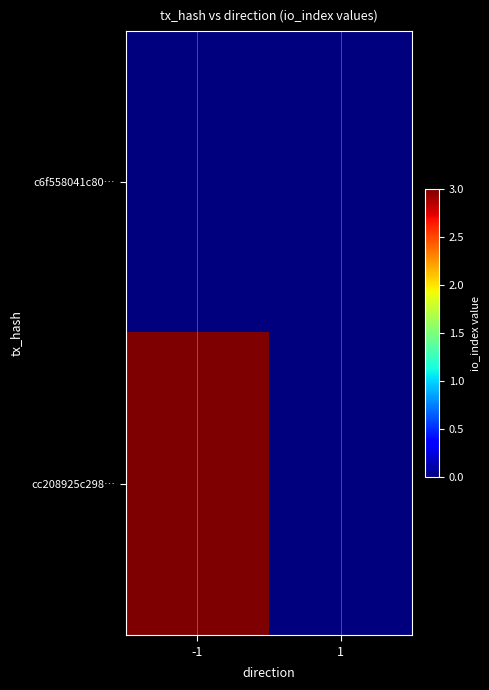

At which category is the sum across all series the highest?

-1